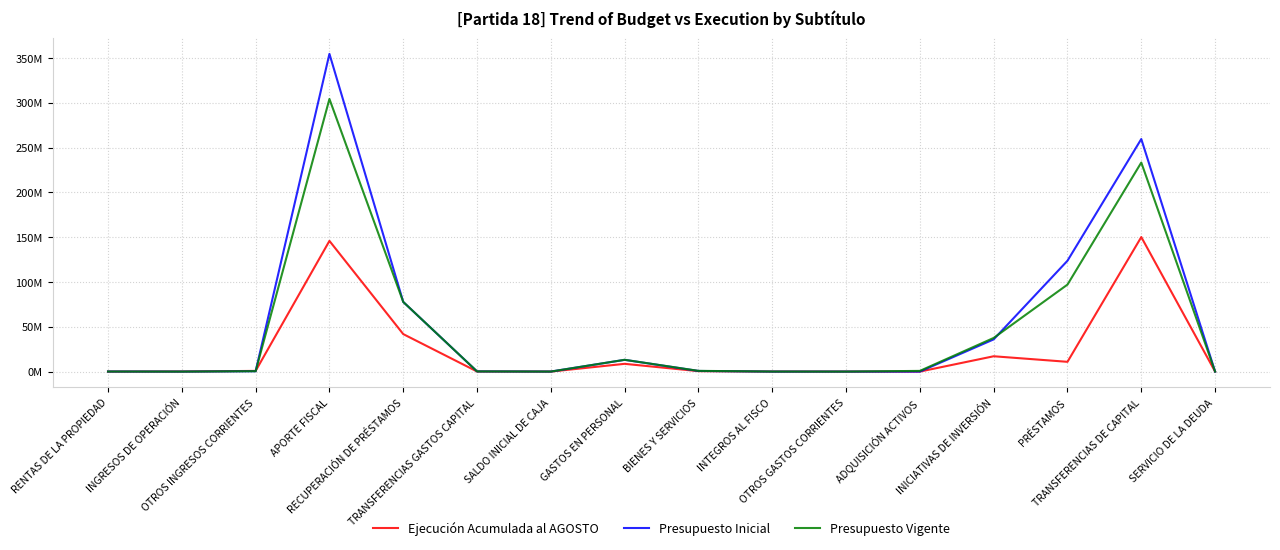

The value of Presupuesto Inicial at ADQUISICIÓN ACTIVOS is 13073. True or false?

True